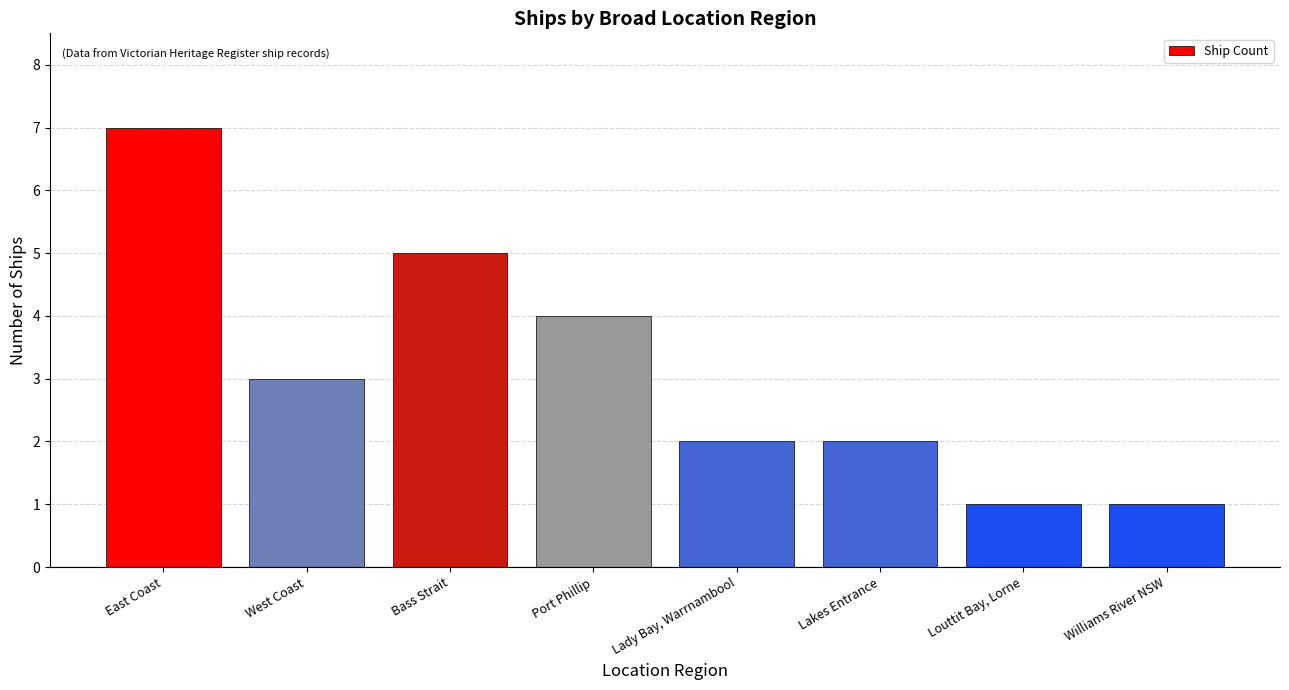

Reading right to left, extract all data points from this chart.

1	1	2	2	4	5	3	7